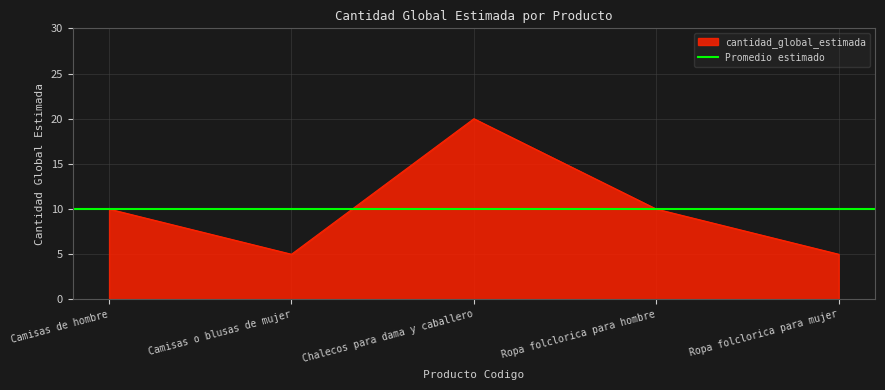

True or false: there are more than 0 points higher than both neighbors.

True